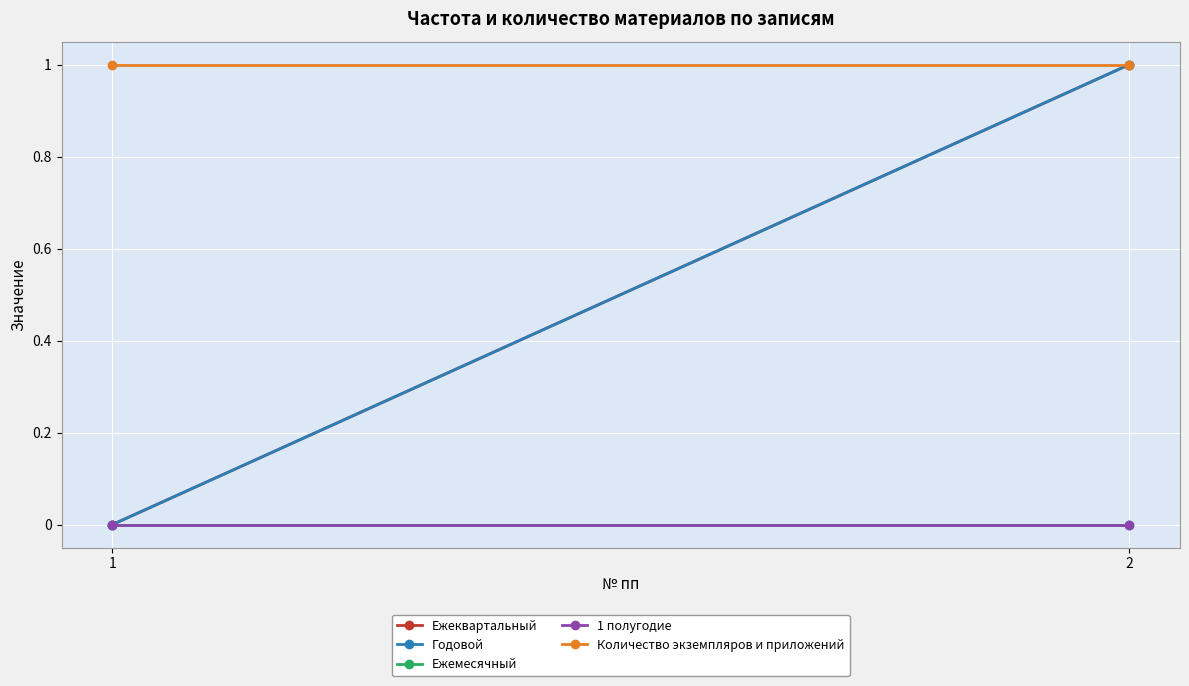

List the labels in order of Количество экземпляров и приложений value, smallest first.

1, 2